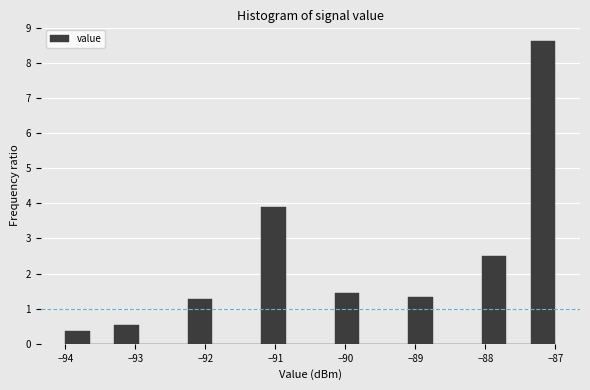

Read against the x-axis, roughly where is the centre of the tallest bar?

-87.2